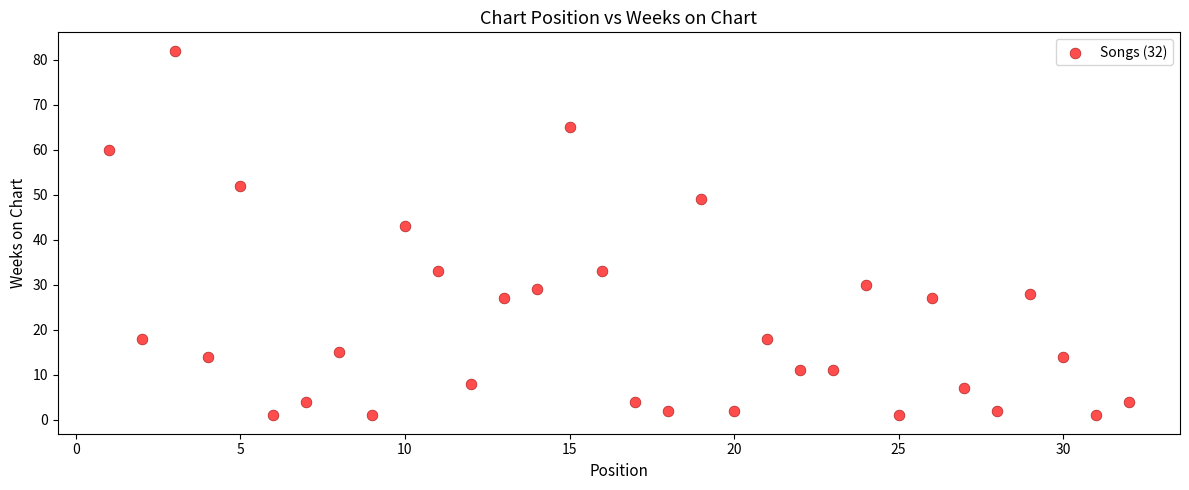

What Y value in the scatter plot is closest to 41?

43